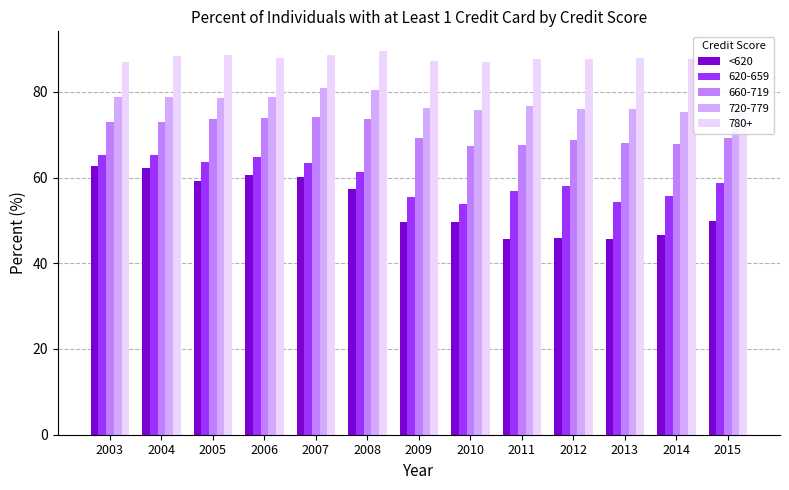

List the labels in order of value, smallest first.

2011, 2013, 2012, 2014, 2010, 2009, 2015, 2008, 2005, 2007, 2006, 2004, 2003